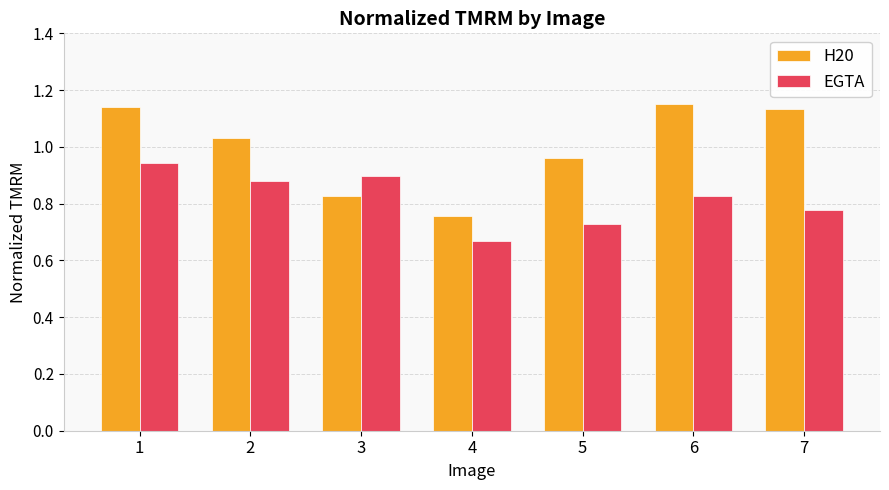

Which series changed the most between 1 and 2?

H20